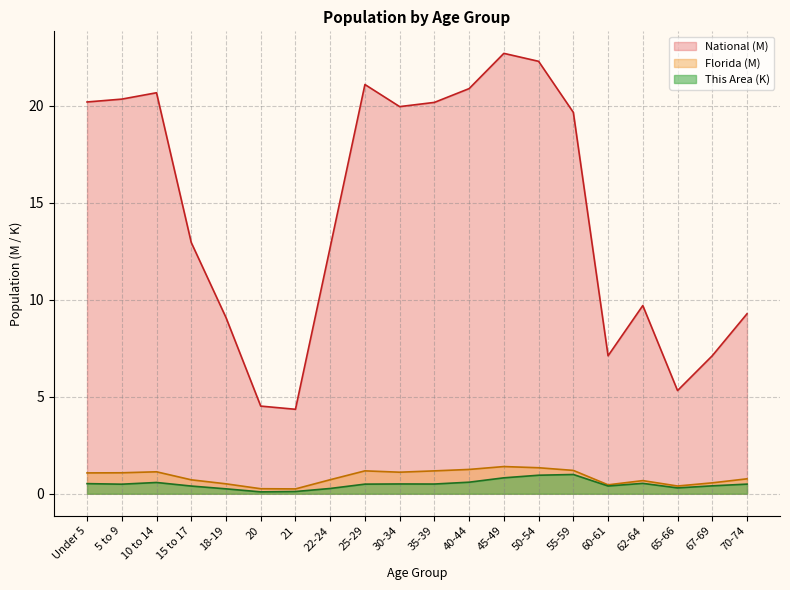

The value of Florida at 65-66 is 0.4. True or false?

True